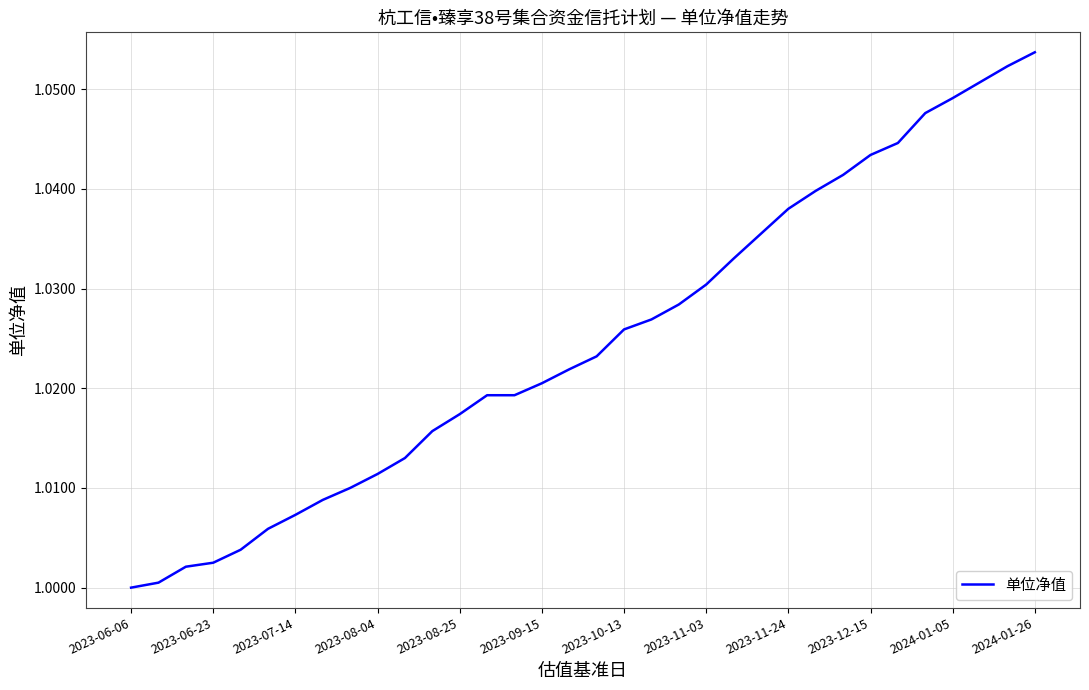

Does the chart display data point markers on the line(s)?

No